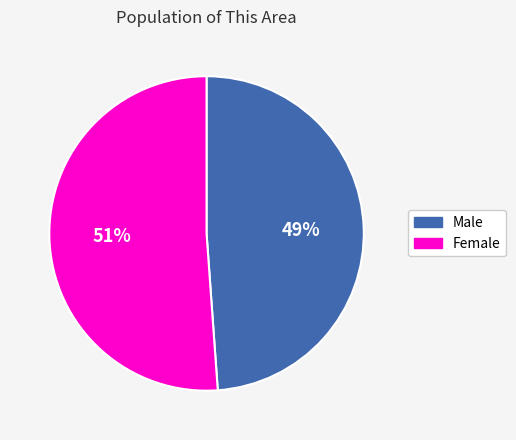

To the nearest percent, what percentage of the pie is Female?

51%